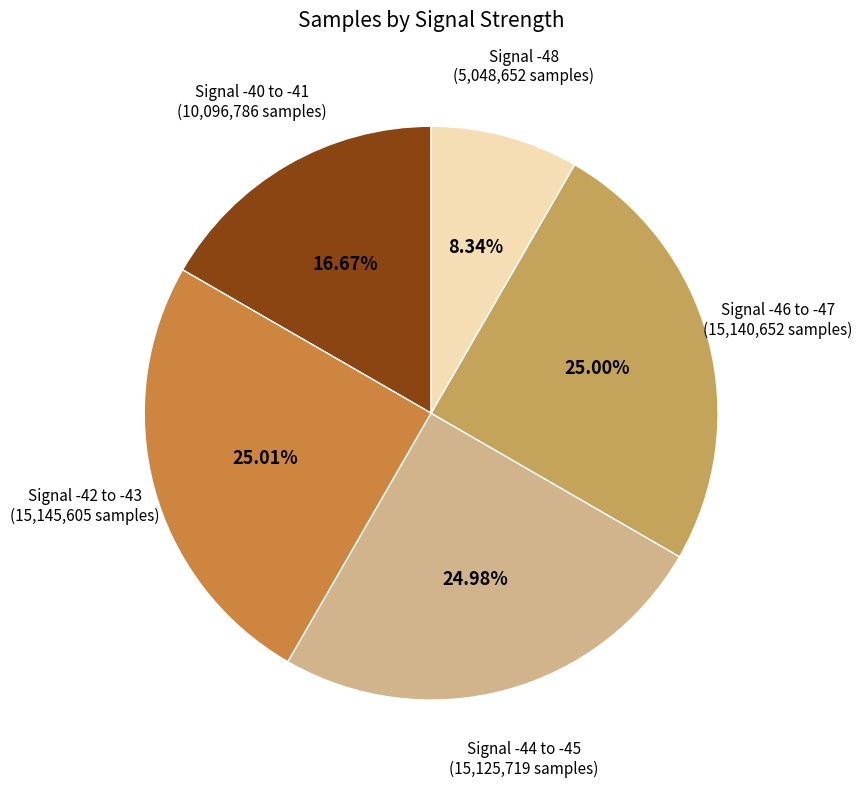

Is there a majority slice in this chart?

No